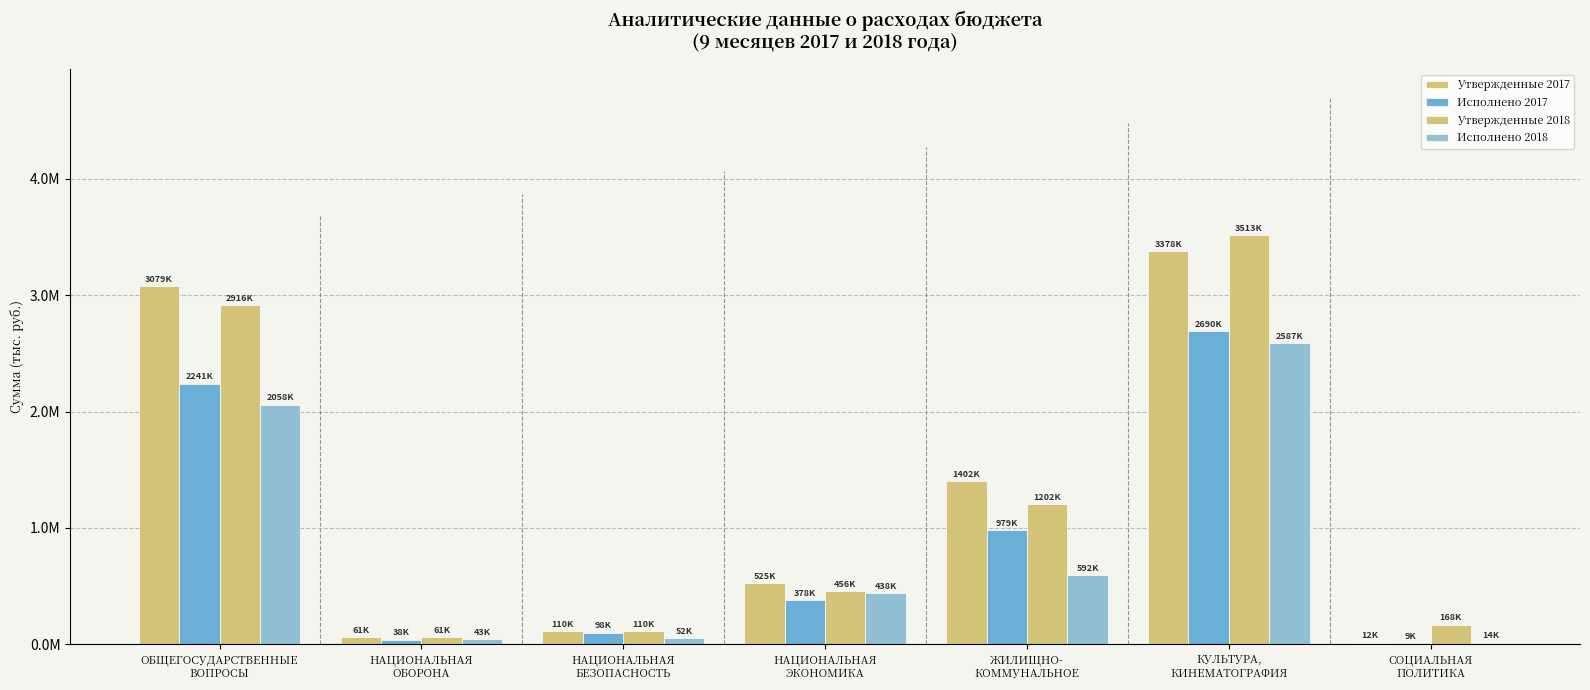

Which category has the lowest value across all series?

СОЦИАЛЬНАЯ
ПОЛИТИКА